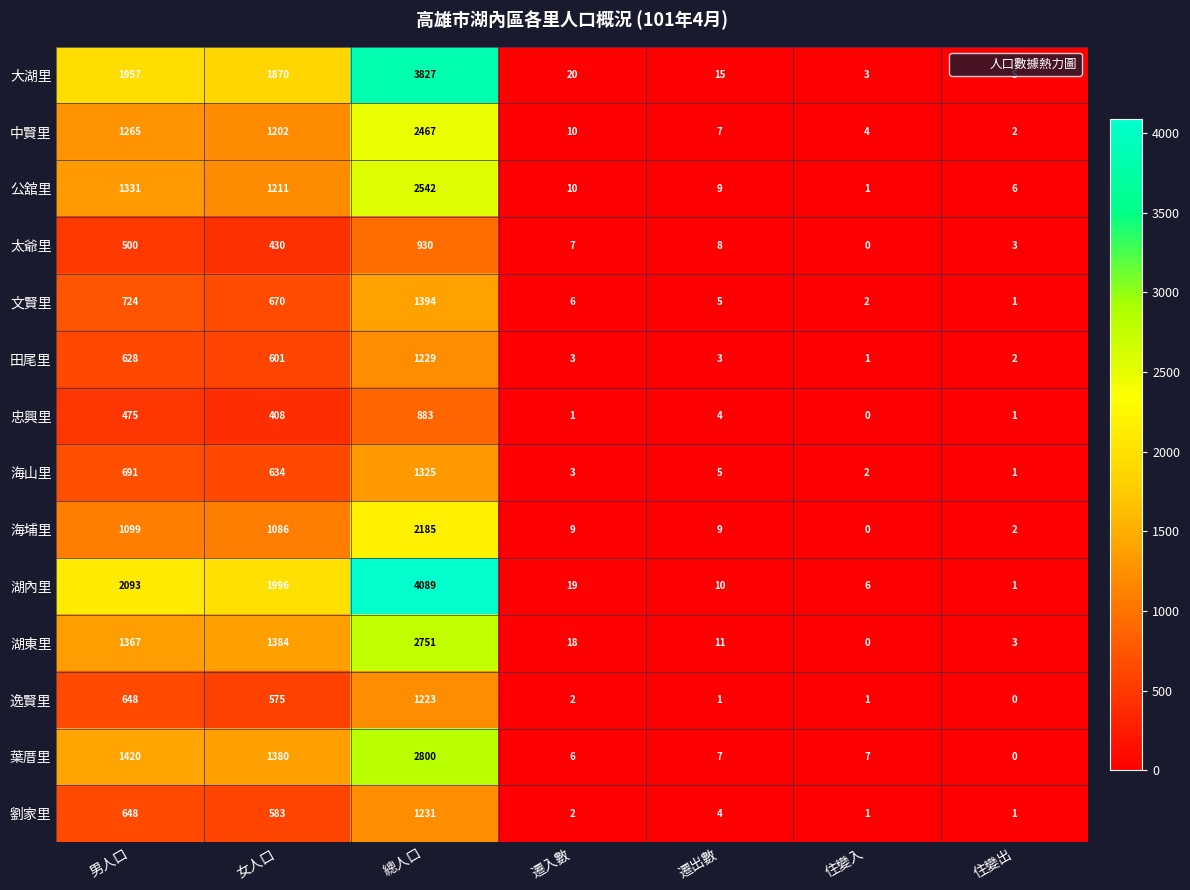

At which label is 劉家里 closest to 616?

男人口